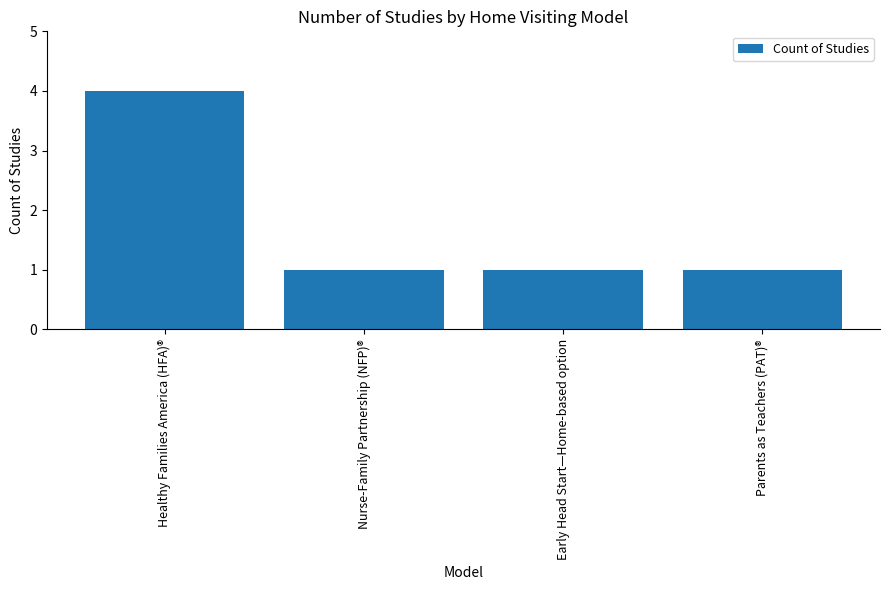

True or false: the data shows 4 at Healthy Families America (HFA)®.

True